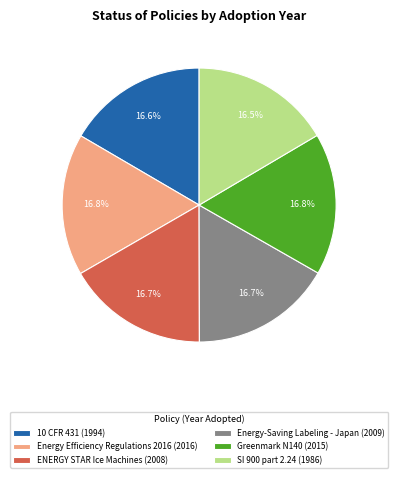

To the nearest percent, what is the average slice percentage?

17%